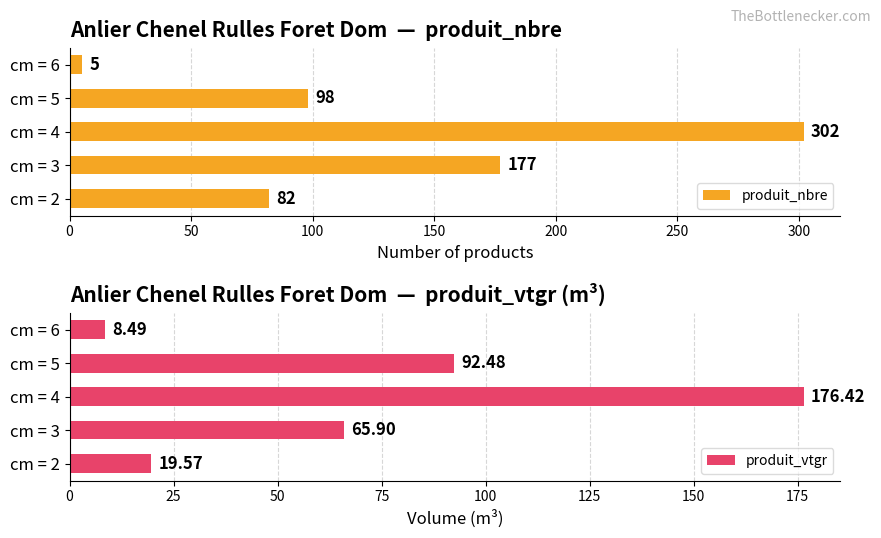

What is the average value of the produit_nbre series?

133